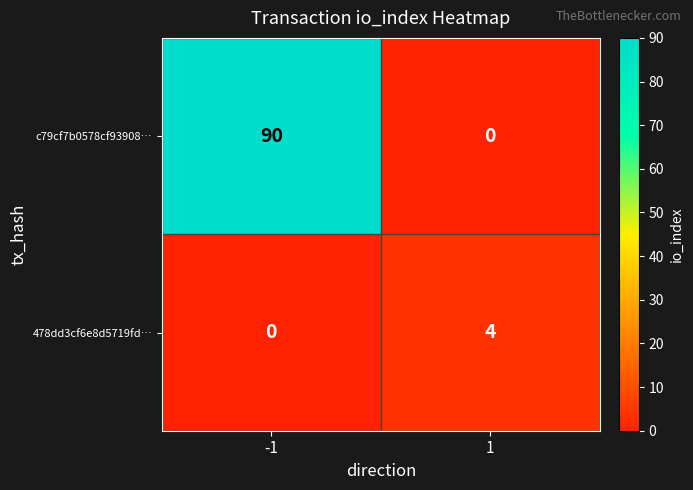

What is the difference between the highest and lowest values at -1?

90